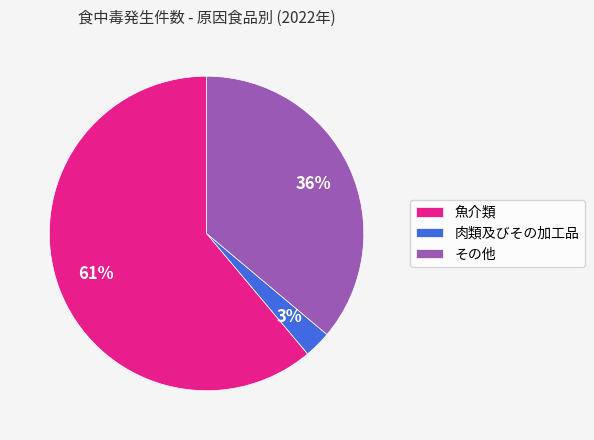

Rank the categories by value from highest to lowest.

魚介類, その他, 肉類及びその加工品